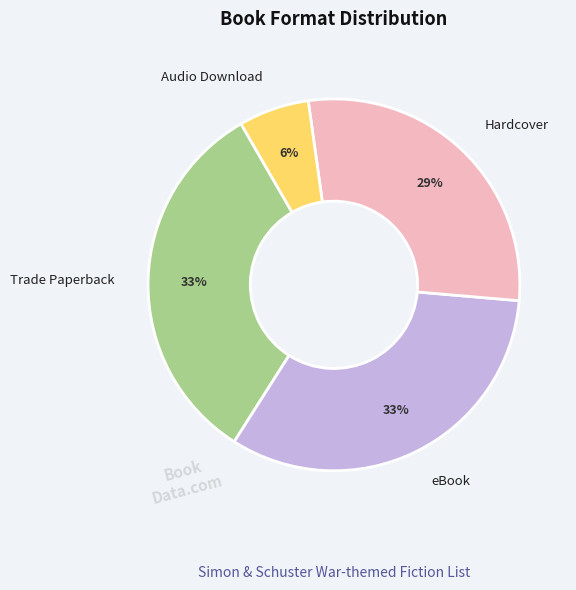

Does any single category account for the majority?

No